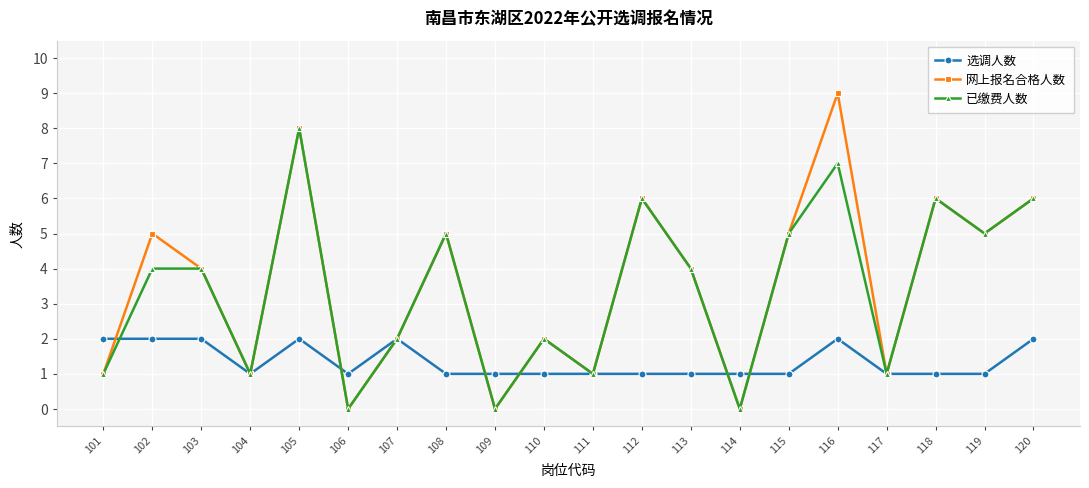

The 选调人数 series shows 0 at 112. True or false?

False